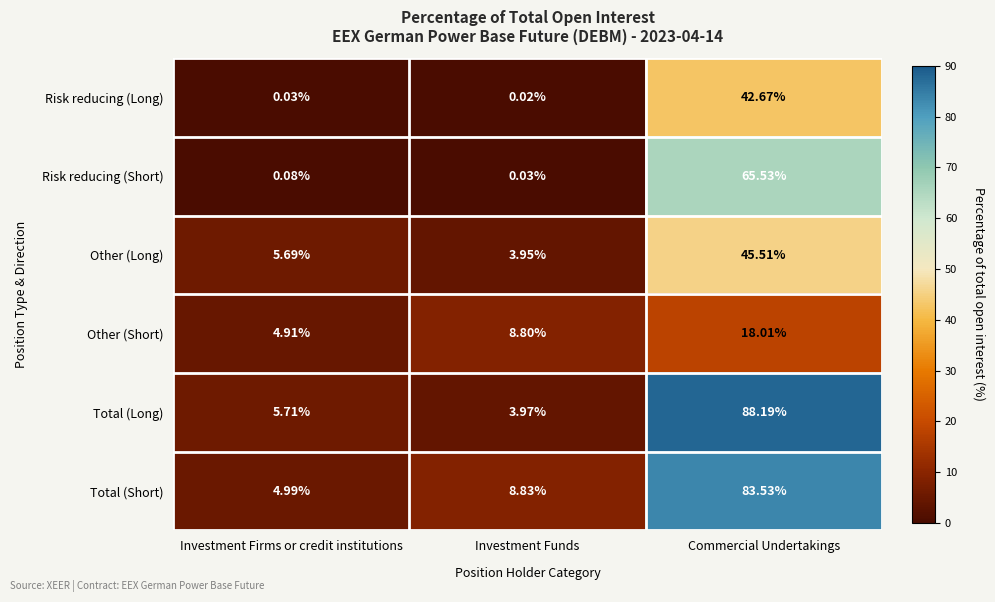

Which label corresponds to the smallest value in the chart?

Investment Funds